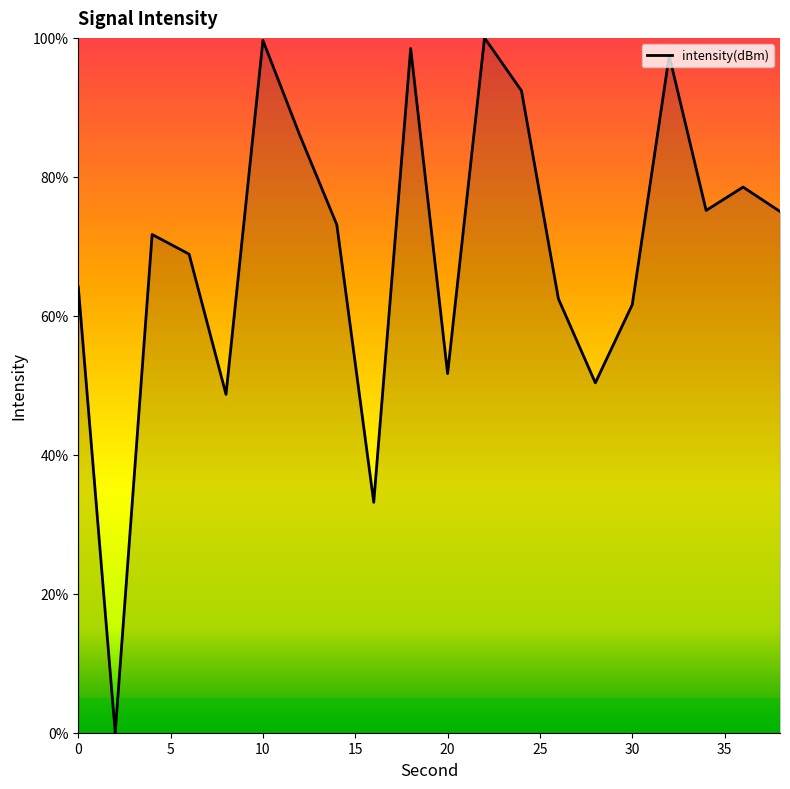

What is the maximum value shown in the chart?

100.0